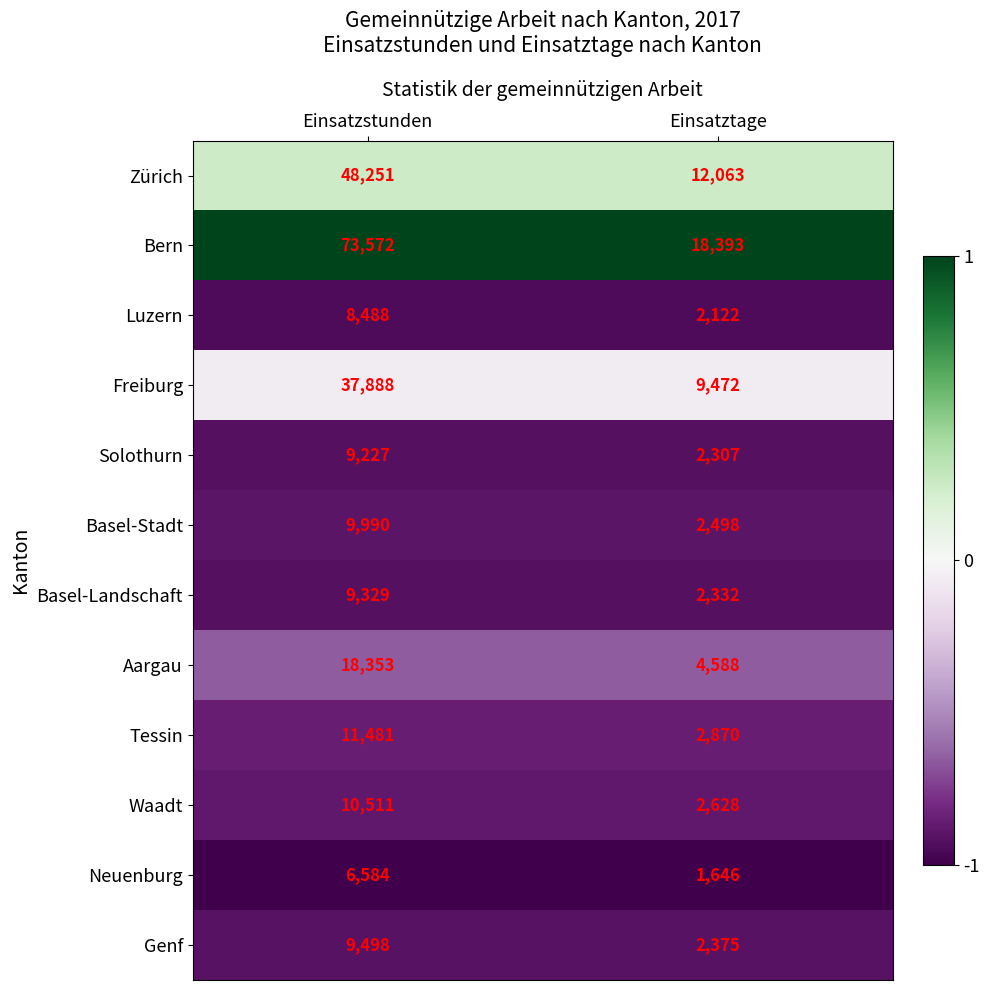

What is the smallest value displayed?

1646